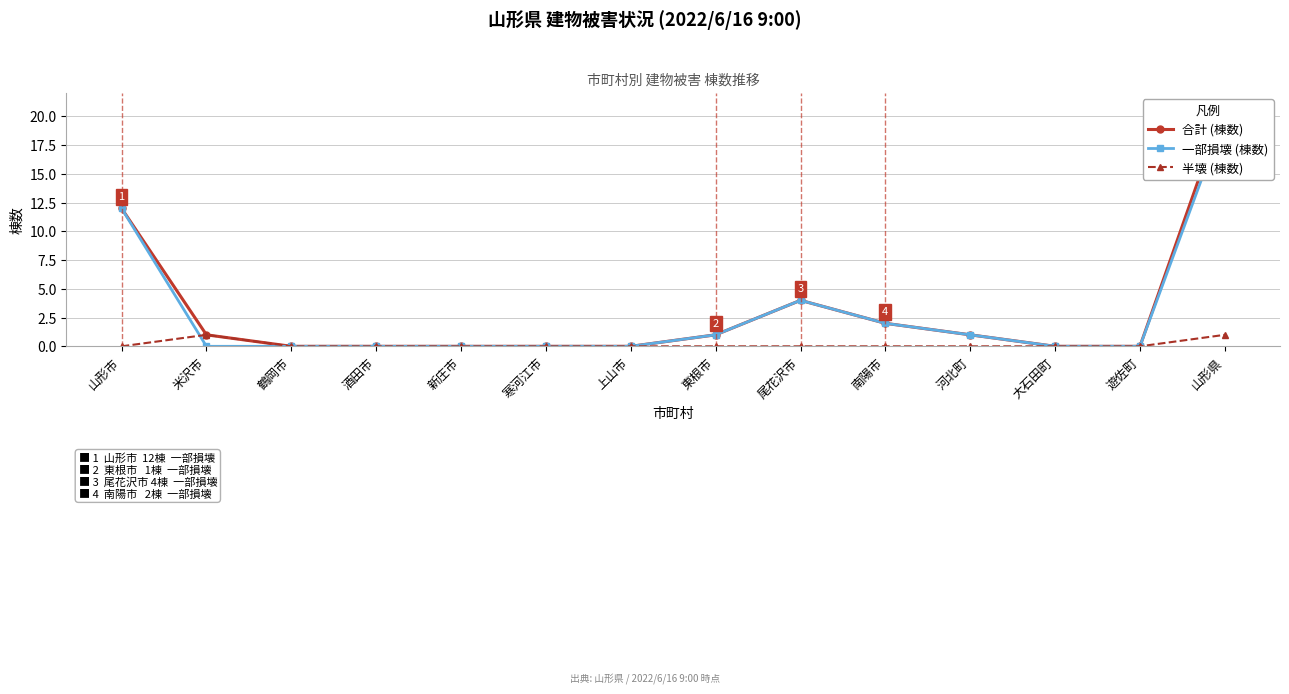

Which series changed the most between 寒河江市 and 南陽市?

合計 (棟数)